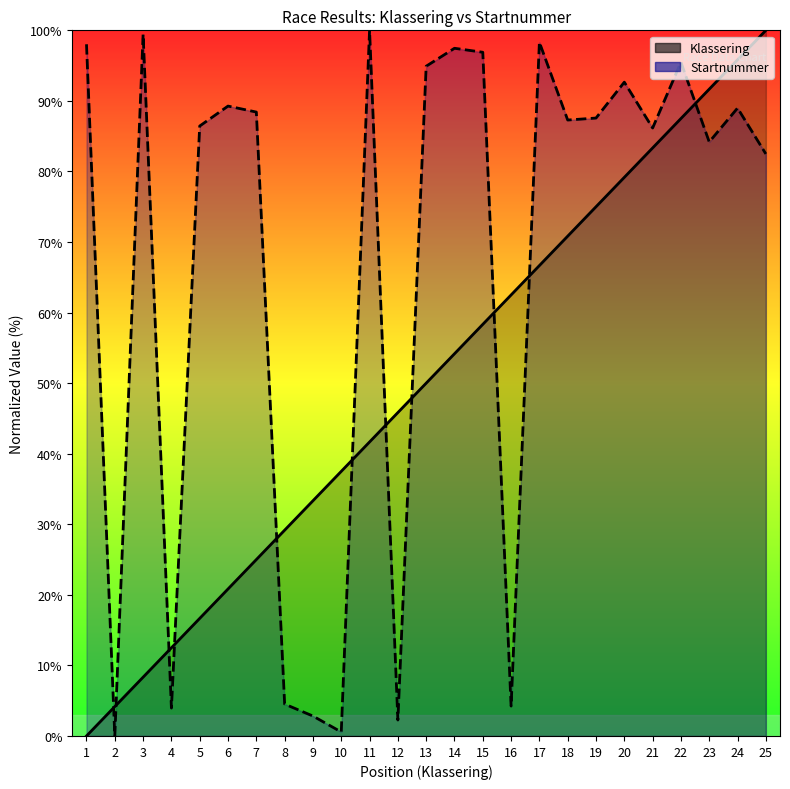

List the series in order of their overall mean, lowest first.

Klassering, Startnummer